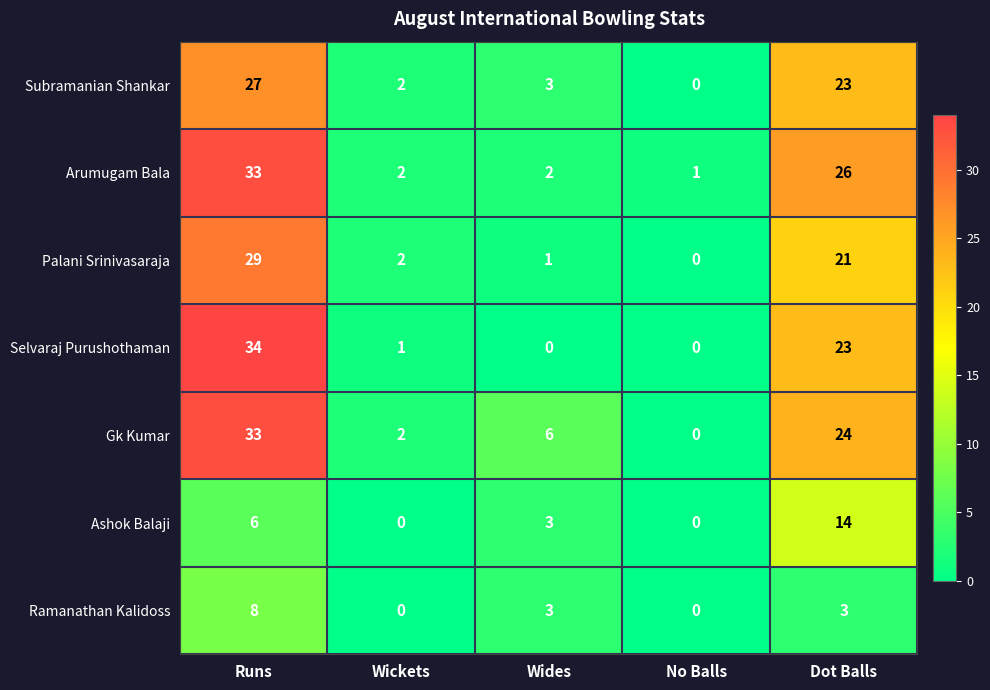

What is the difference between the maximum and minimum values in the Gk Kumar series?

33